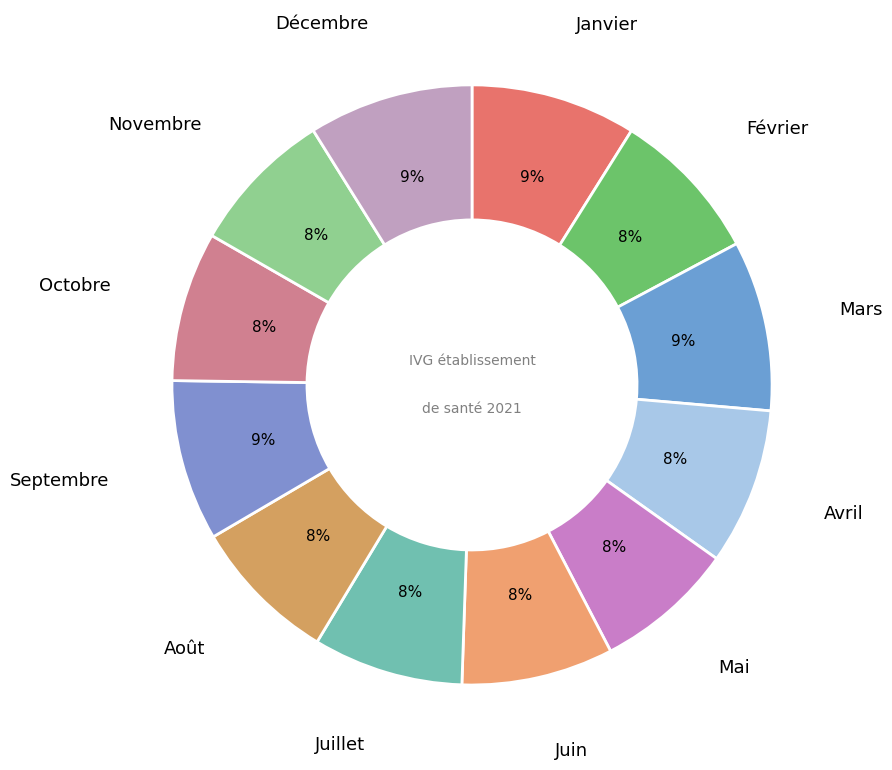

How many segments does this pie chart have?

12